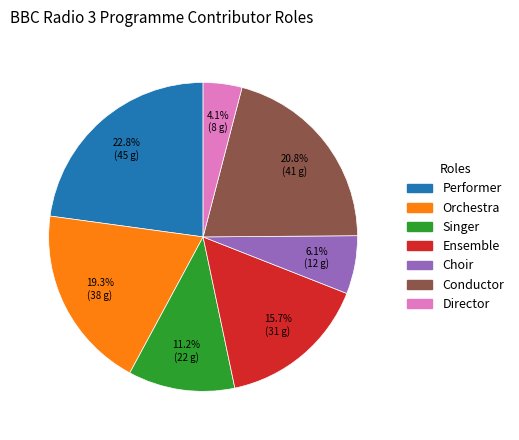

What percentage is the Ensemble slice, to the nearest percent?

16%